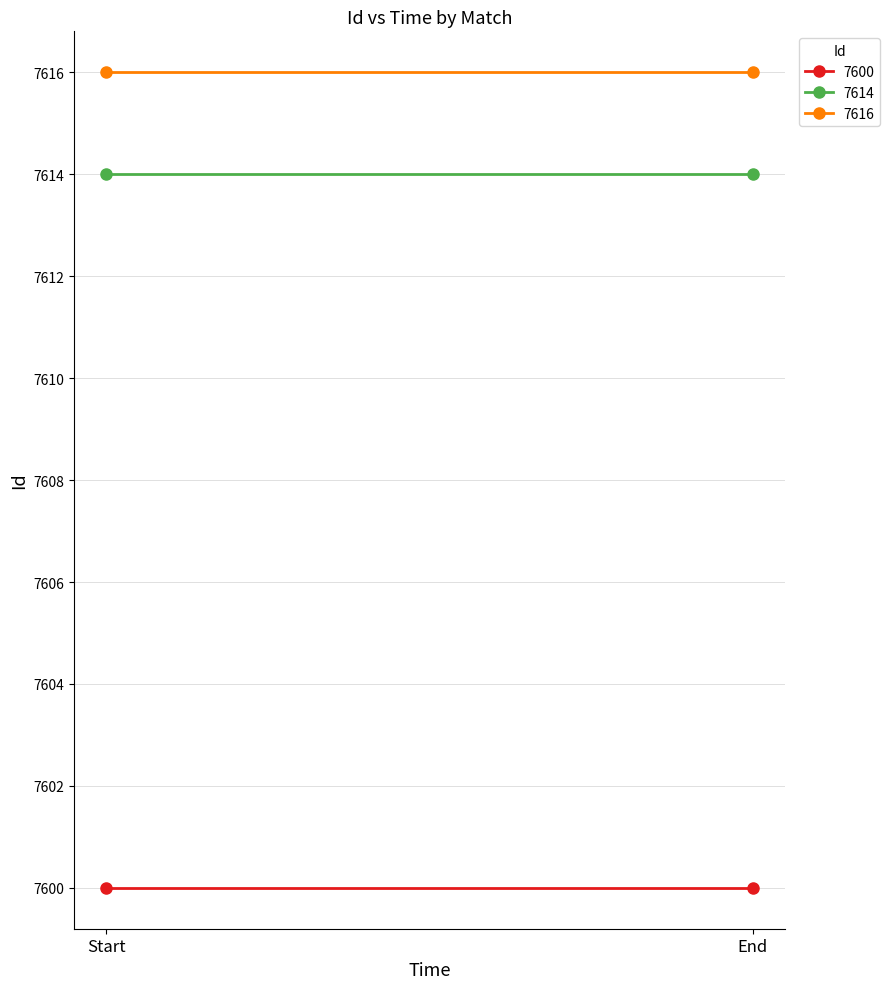

What is the difference between the highest and lowest values at 18:30:00 (2023-04-30)?

16